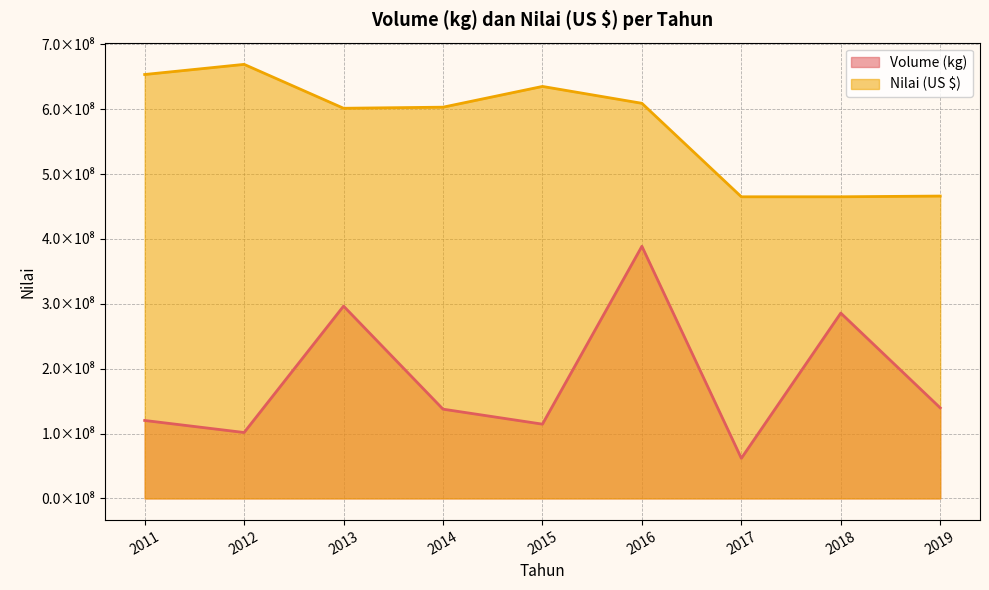

True or false: Volume (kg) and Nilai (US $) cross at least once.

False